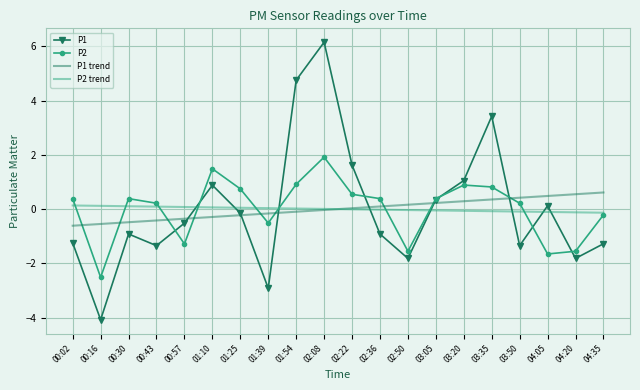

List the series in order of their peak value, highest first.

P1, P2, P1 trend, P2 trend